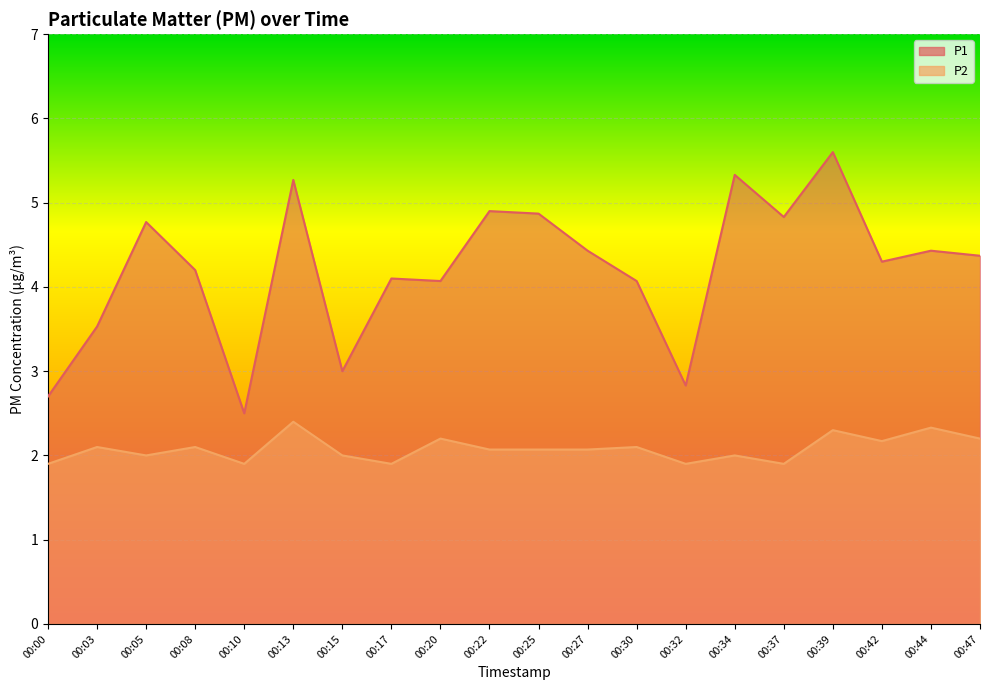

At which category does the chart reach its peak across all series?

00:39